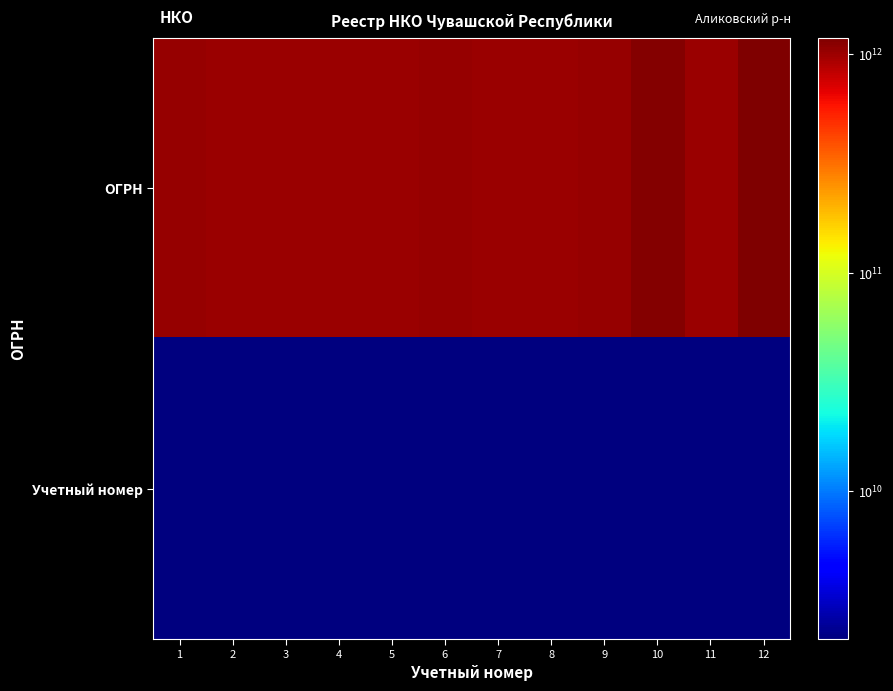

Rank the series by their maximum value, from highest to lowest.

ОГРН, Учетный номер